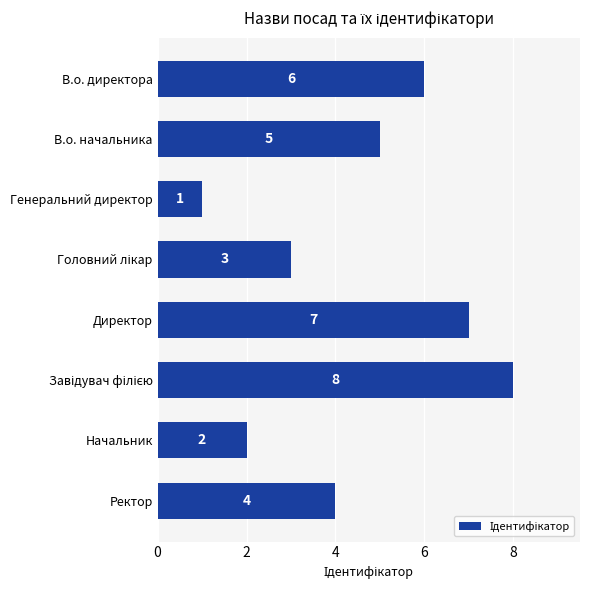

What is the minimum value shown in the chart?

1